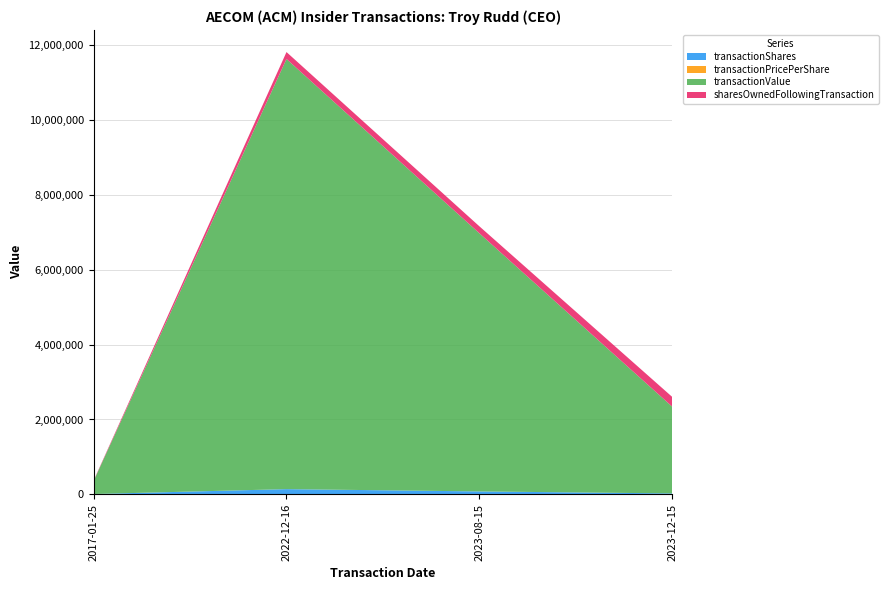

Reading left to right, extract all data points from this chart.

transactionShares: 8976.0	139308.0	78097.0	25000.0
transactionPricePerShare: 39.0	82.5	88.3	92.8
transactionValue: 350064.0	11494093.0	6898632.0	2319054.0
sharesOwnedFollowingTransaction: 11804.0	184445.0	186412.0	260441.0